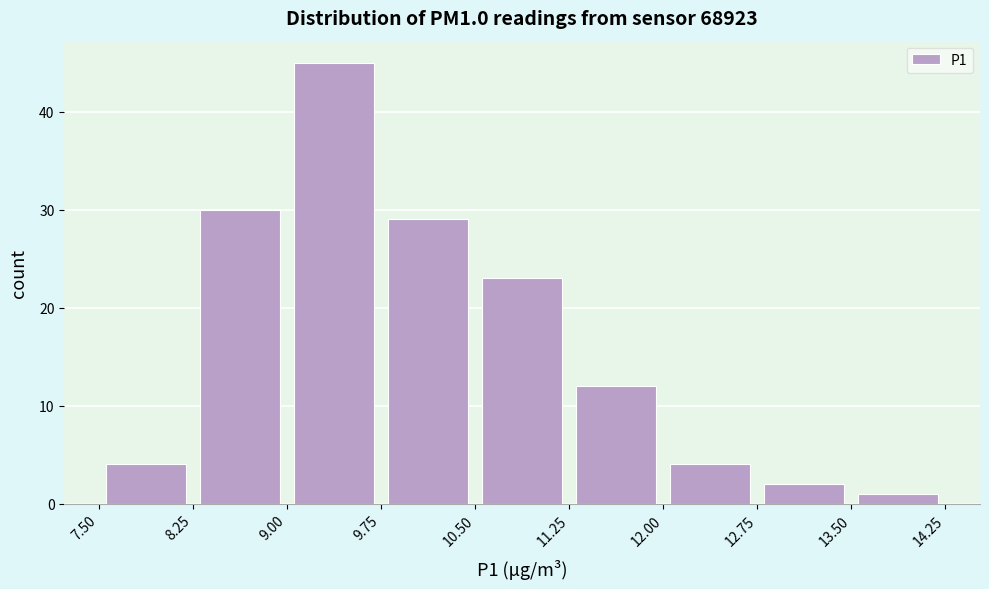

Reading left to right, list every bar in this chart as the range it spans on the x-axis followed by its height. The values are not printed on the chart, so give them approximately, as read against the axis.

7.50 to 8.25: 4
8.25 to 9.00: 30
9.00 to 9.75: 45
9.75 to 10.50: 29
10.50 to 11.25: 23
11.25 to 12.00: 12
12.00 to 12.75: 4
12.75 to 13.50: 2
13.50 to 14.25: 1